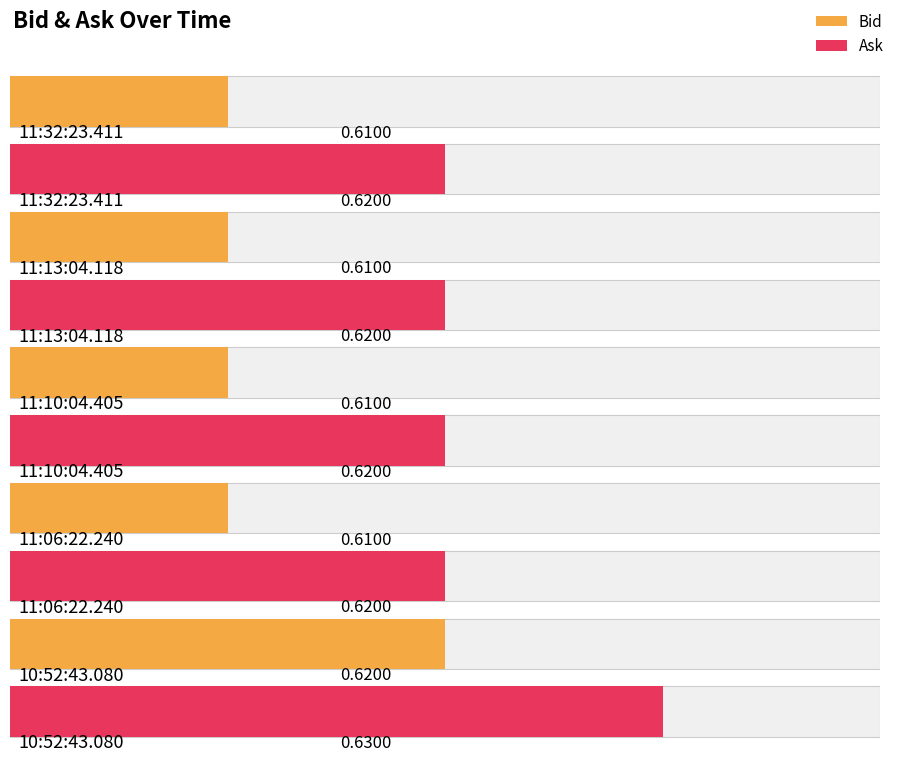

Rank the series by their average value, from lowest to highest.

Bid, Ask